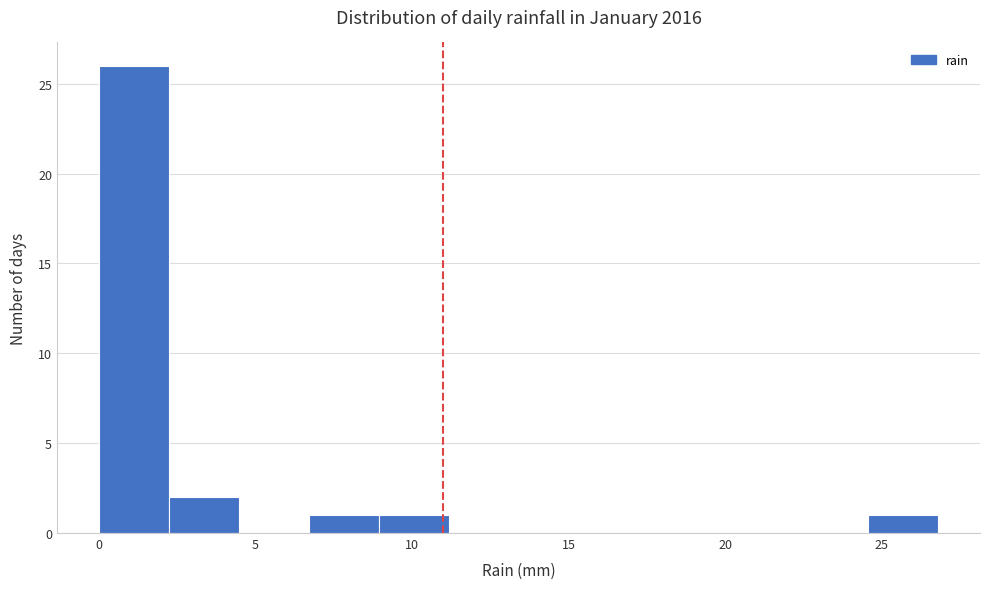

Reading left to right, transcribe this chart: for each bar, give the range it covers on the x-axis and its height. Neither the bar edges nor the heights are printed on the chart, so give them approximately, as read against the axes.

0.0 to 2.0: 26
2.0 to 4.5: 2
4.5 to 6.5: 0
6.5 to 9.0: 1
9.0 to 11.0: 1
11.0 to 13.5: 0
13.5 to 15.5: 0
15.5 to 18.0: 0
18.0 to 20.0: 0
20.0 to 22.5: 0
22.5 to 24.5: 0
24.5 to 27.0: 1